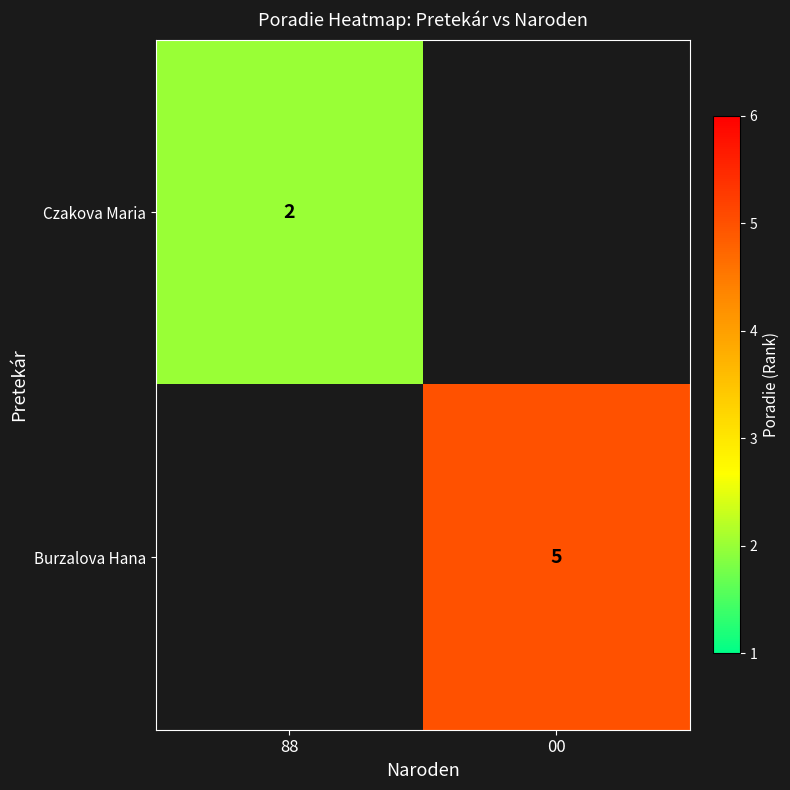

The value of Burzalova Hana at 00 is 5. True or false?

True